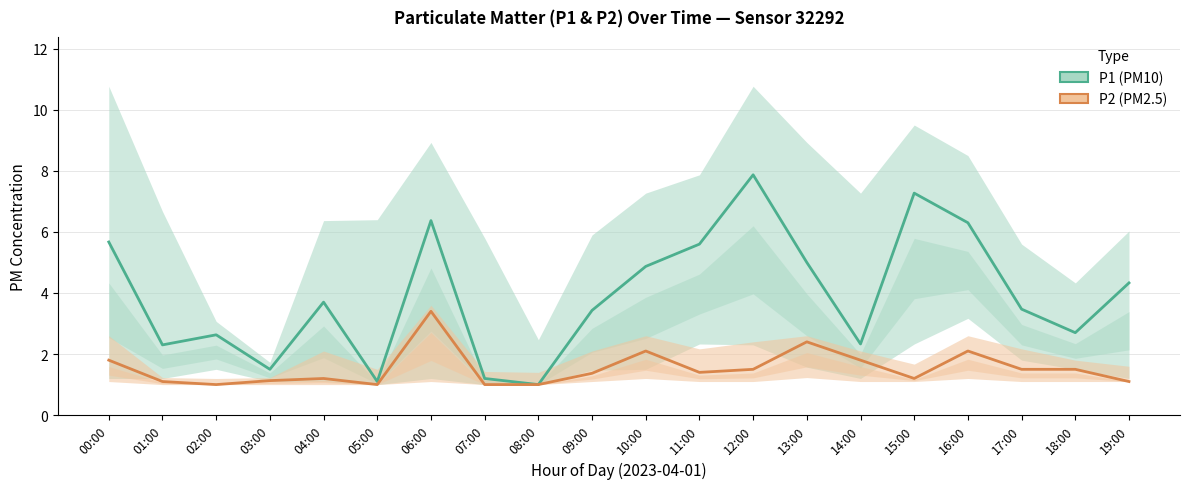

What are all the series names shown in the legend?

P1 (PM10), P2 (PM2.5)